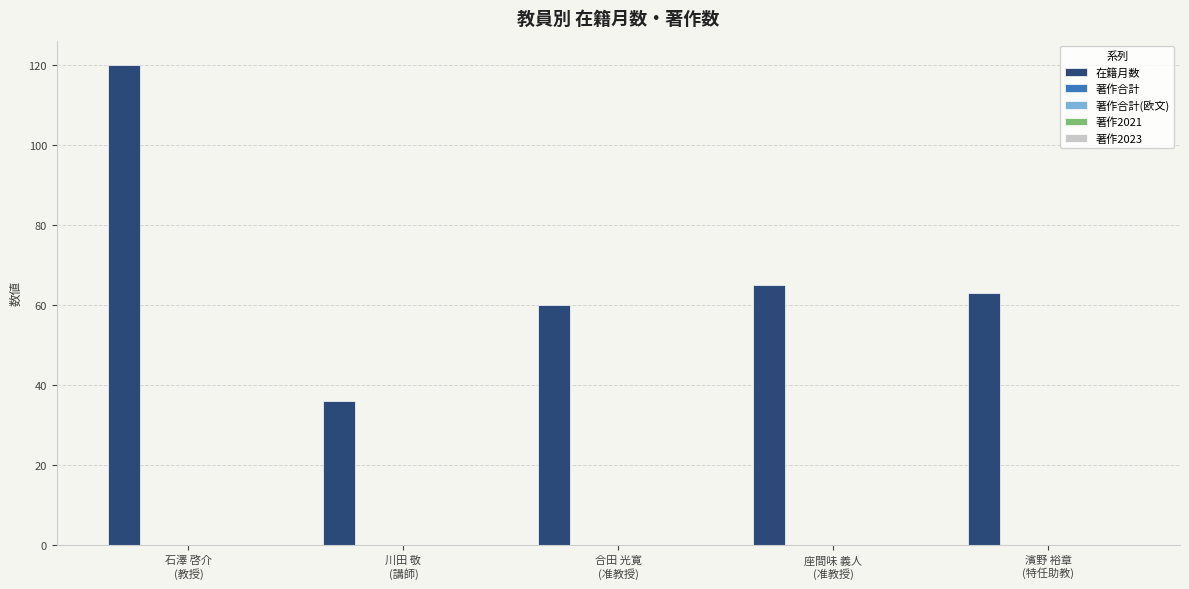

What is the minimum value shown in the chart?

36